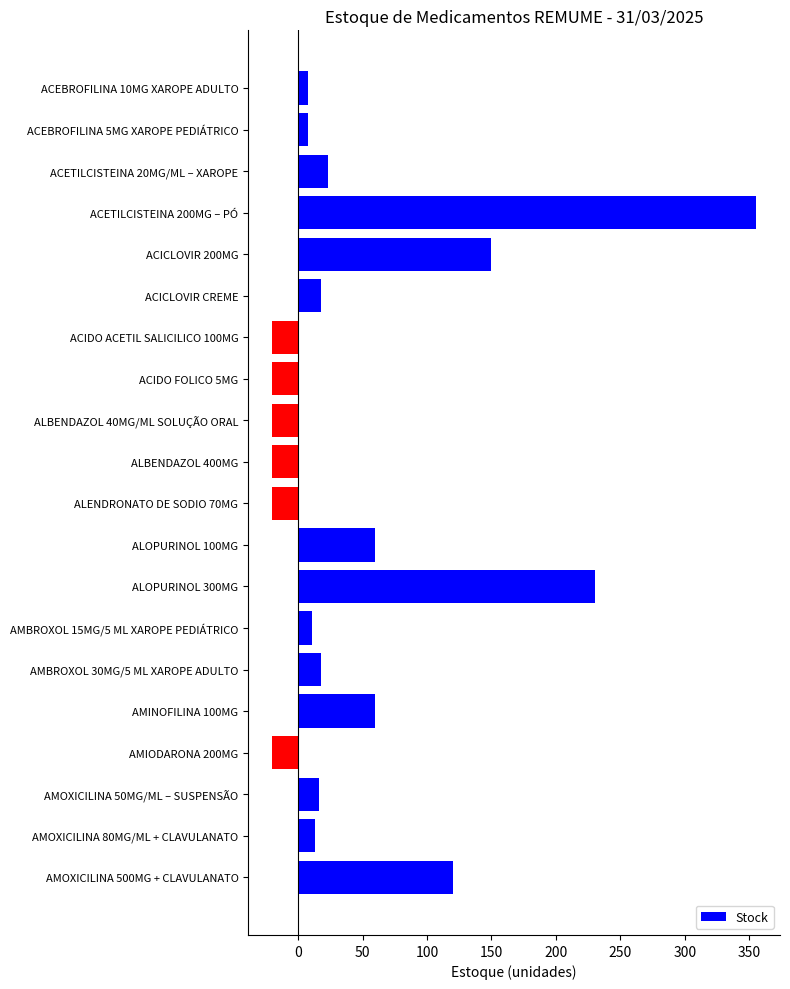

What is the smallest value displayed?

-20